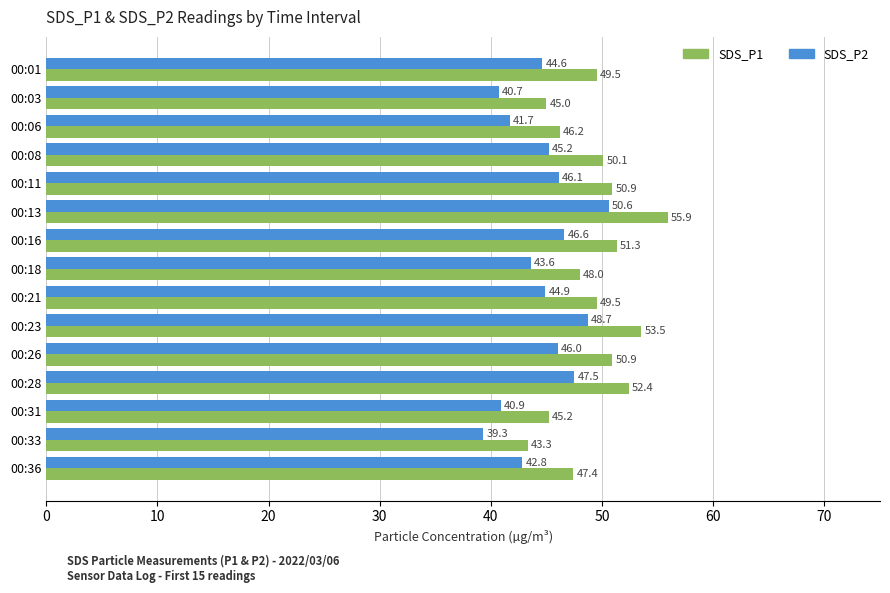

Read the SDS_P2 value at 00:18.

43.6